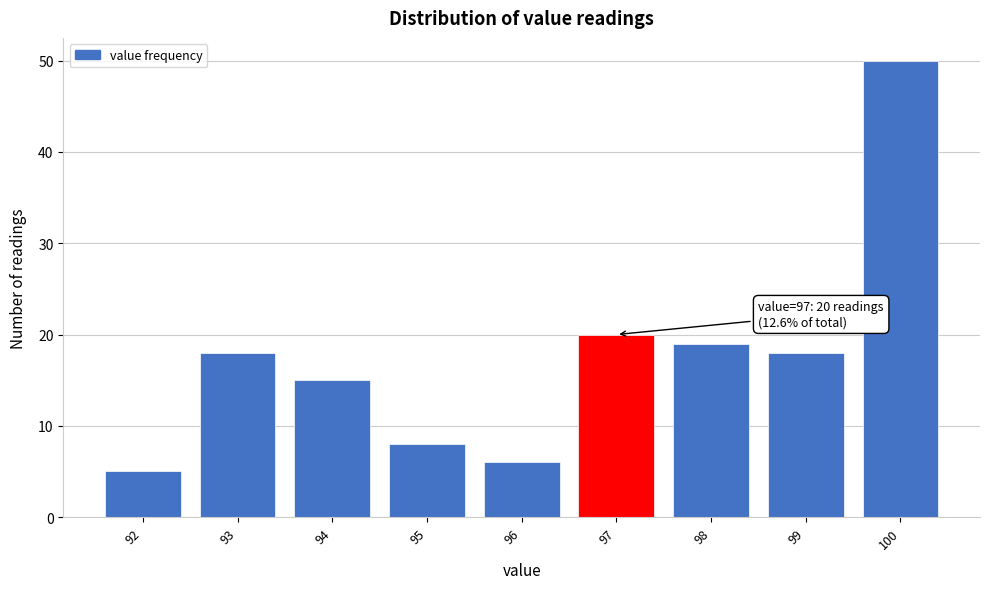

Which range on the x-axis has the tallest bar?

99.5 to 100.5